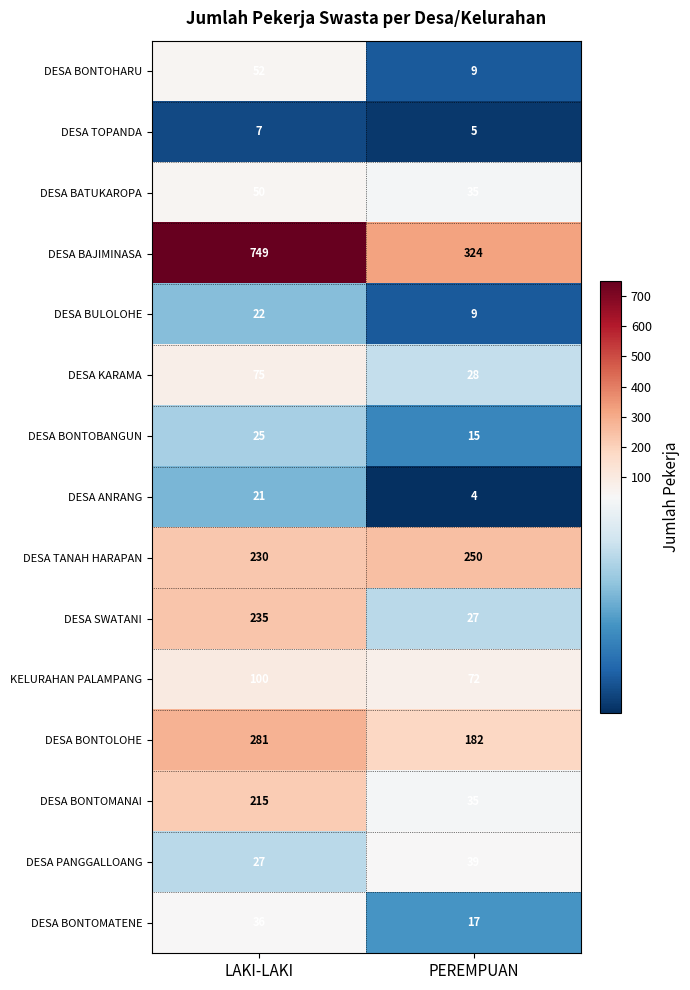

Reading left to right, what are all the values shown in this chart?

DESA BONTOHARU: 52	9
DESA TOPANDA: 7	5
DESA BATUKAROPA: 50	35
DESA BAJIMINASA: 749	324
DESA BULOLOHE: 22	9
DESA KARAMA: 75	28
DESA BONTOBANGUN: 25	15
DESA ANRANG: 21	4
DESA TANAH HARAPAN: 230	250
DESA SWATANI: 235	27
KELURAHAN PALAMPANG: 100	72
DESA BONTOLOHE: 281	182
DESA BONTOMANAI: 215	35
DESA PANGGALLOANG: 27	39
DESA BONTOMATENE: 36	17